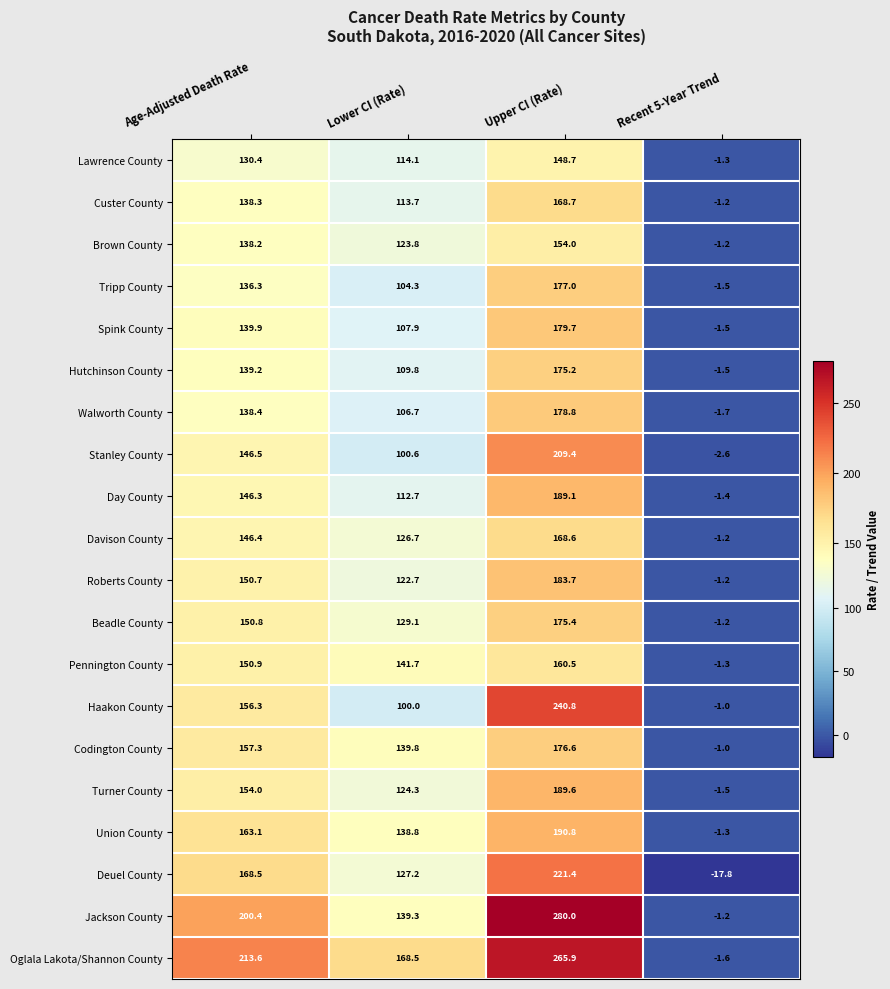

Which series has the largest total across all categories?

Oglala Lakota/Shannon County